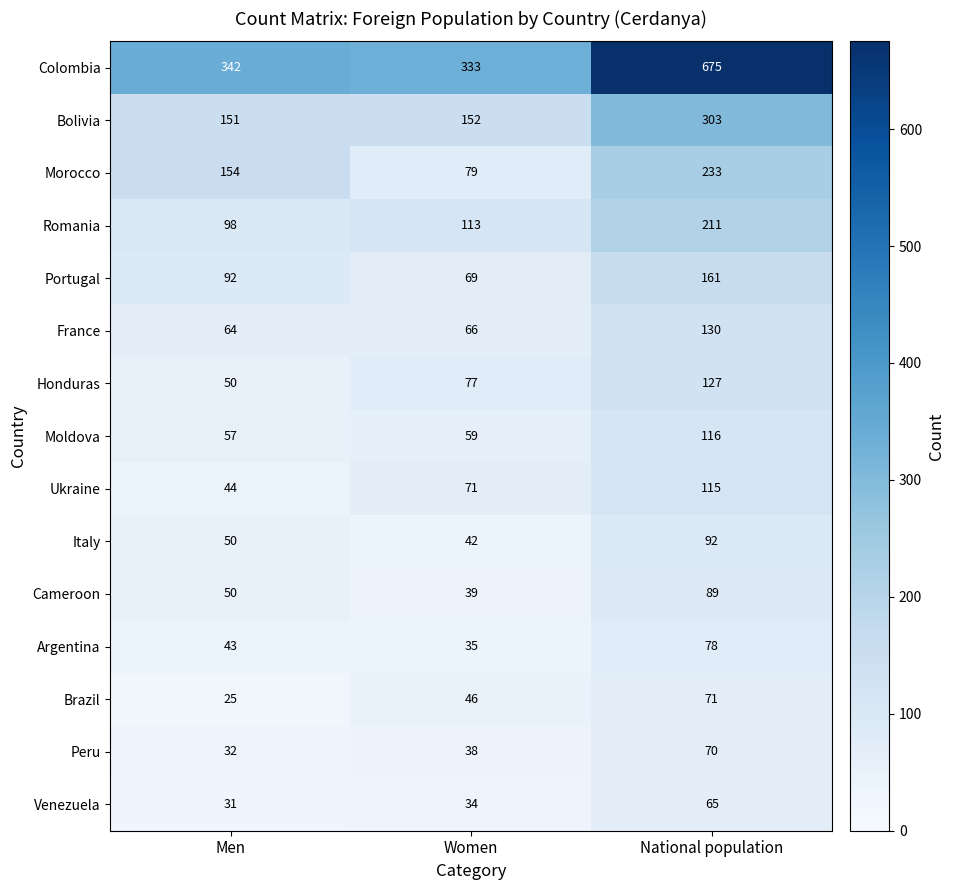

Which series changed the most between Men and Women?

Morocco